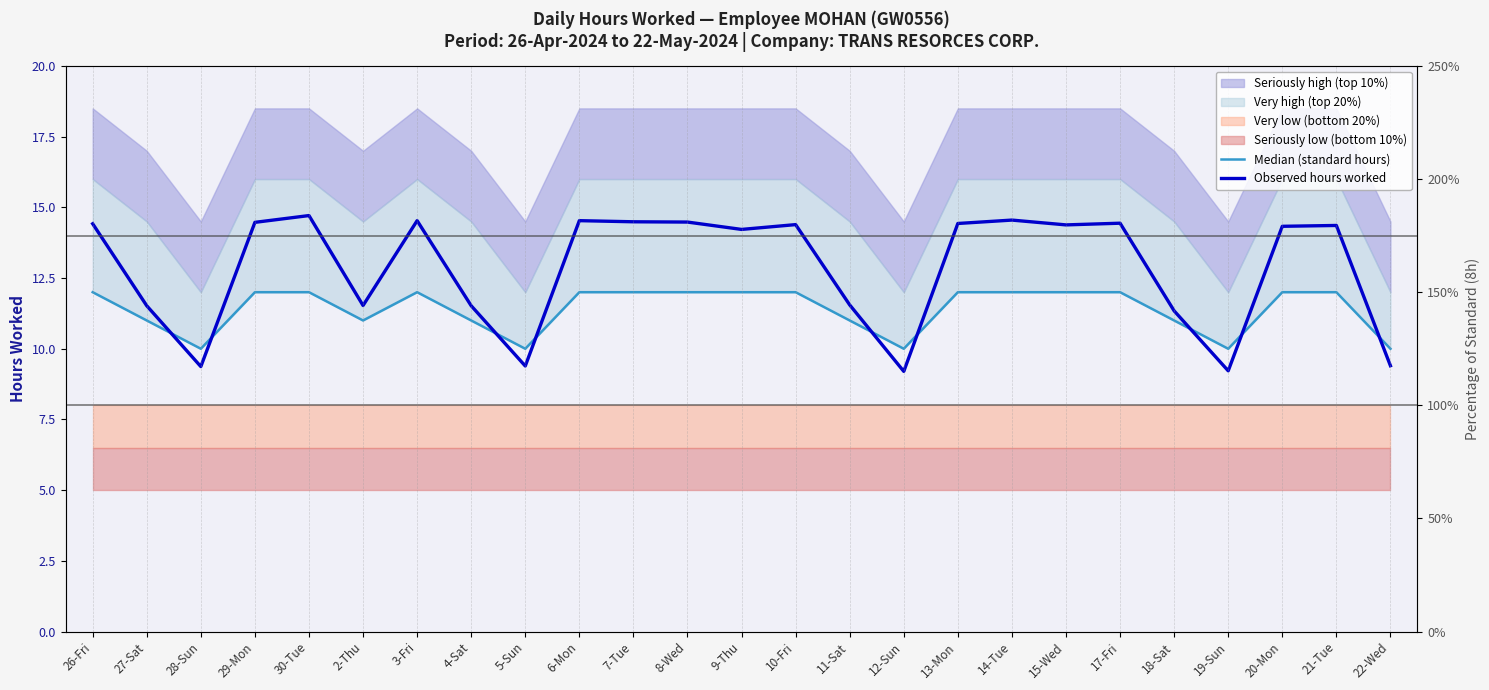

In Median (standard hours), how many points are lower than both neighbors (excluding endpoints)?

5